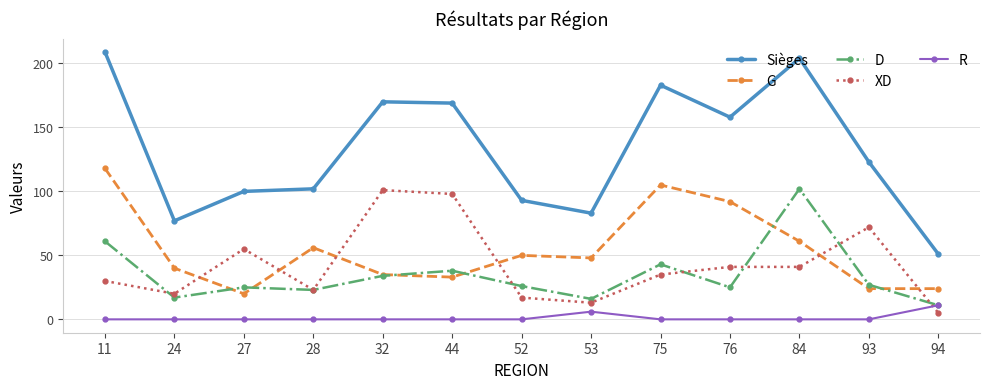

True or false: XD and G intersect in this chart.

True